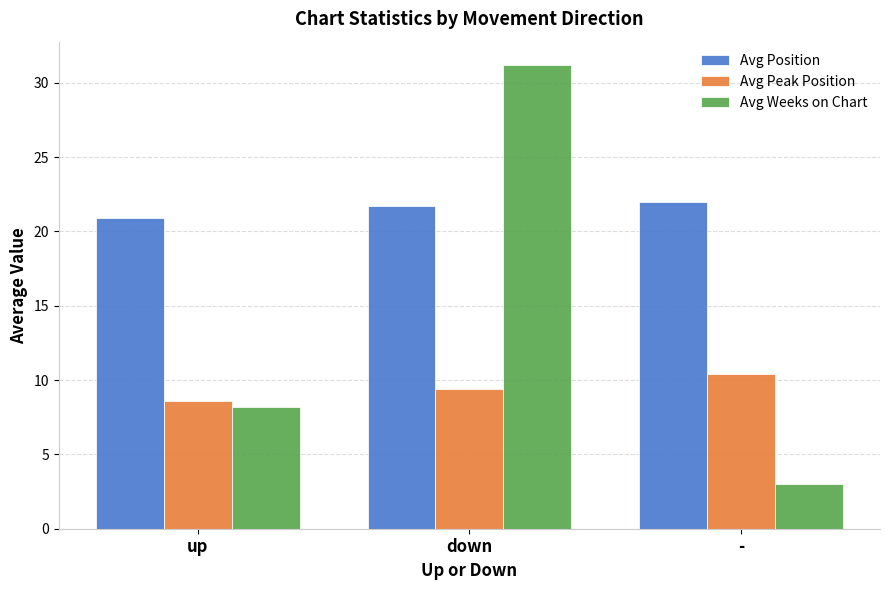

At which label does Avg Weeks on Chart first exceed 8?

up